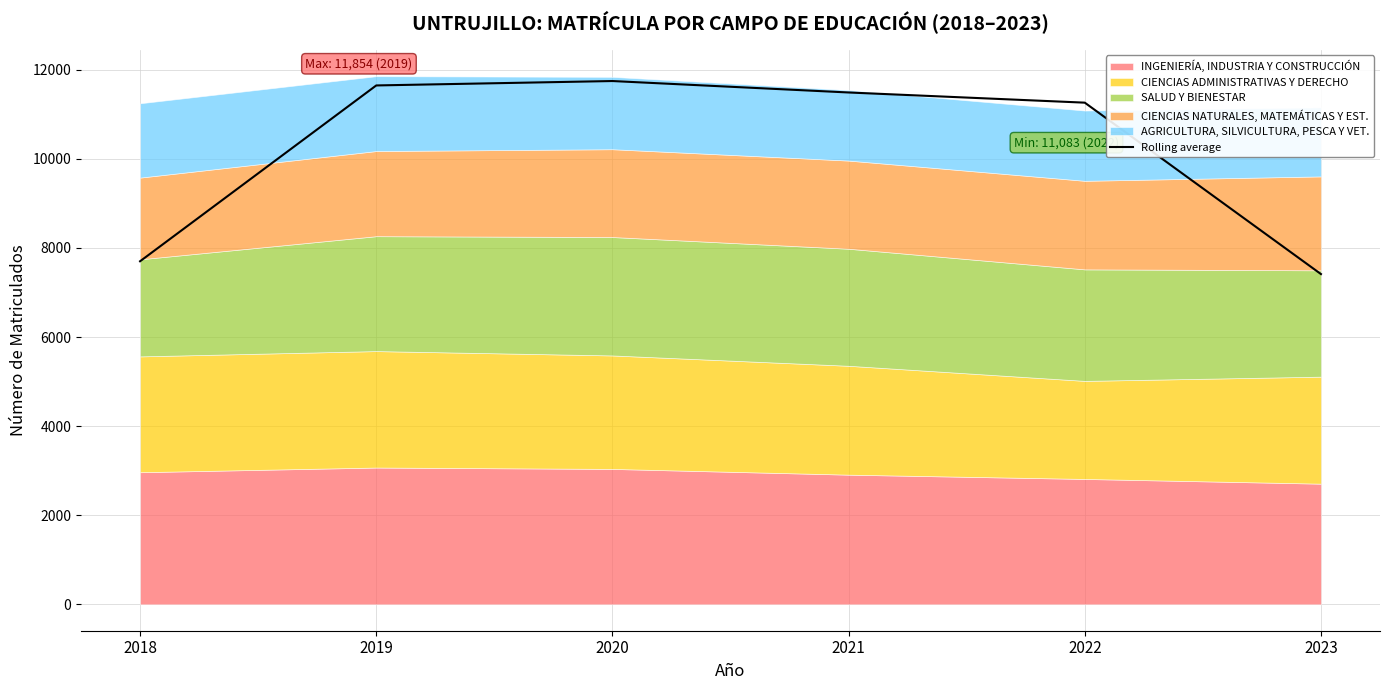

What is the change in value from 2021 to 2022?

-228.3